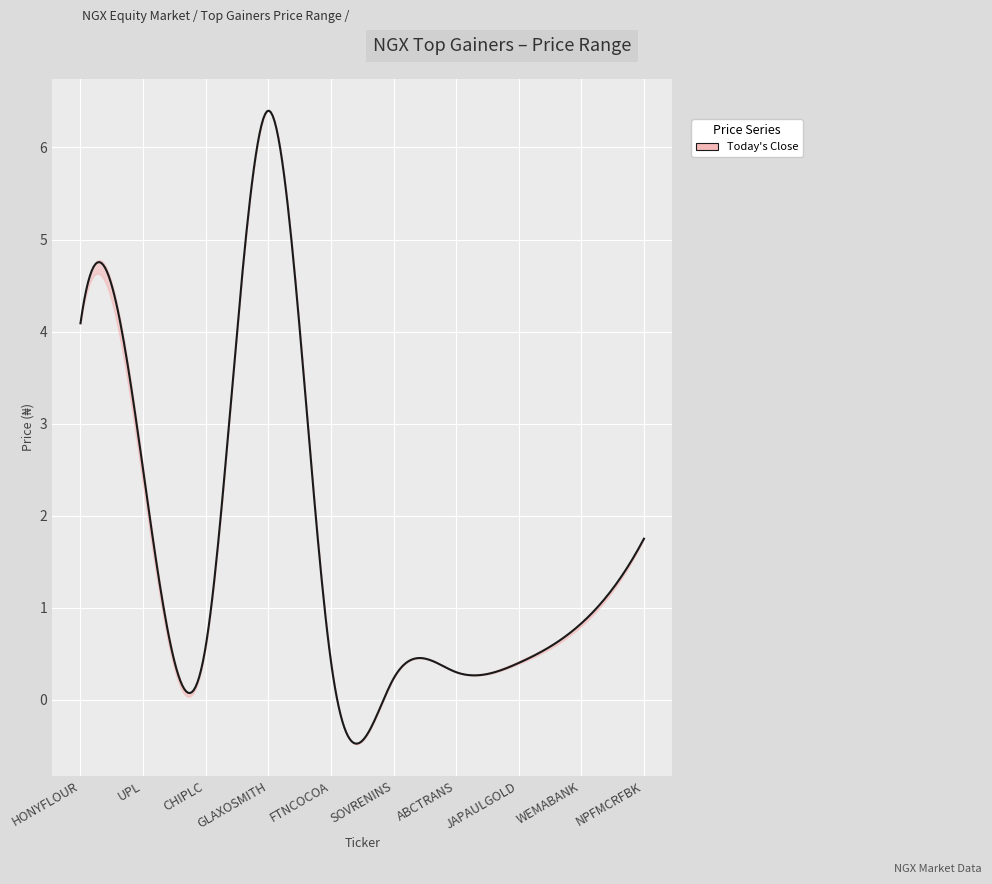

Where is Today's High nearest to the value 3?

UPL